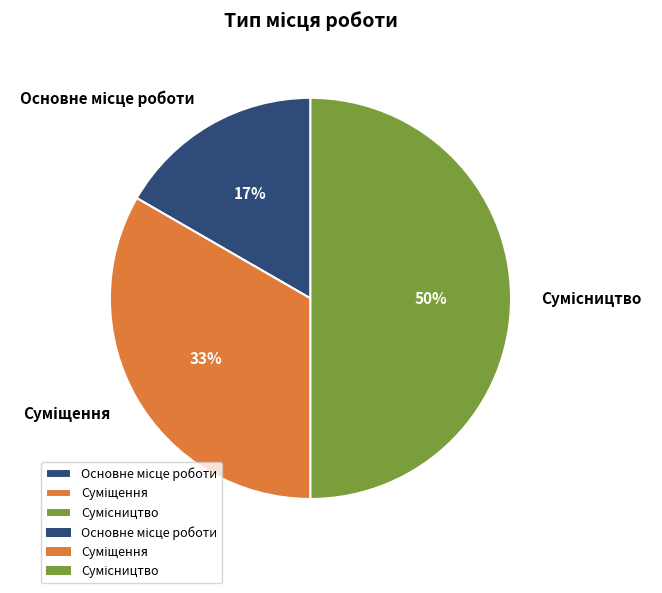

To the nearest percent, what is the difference between the largest and smallest slice percentages?

33%